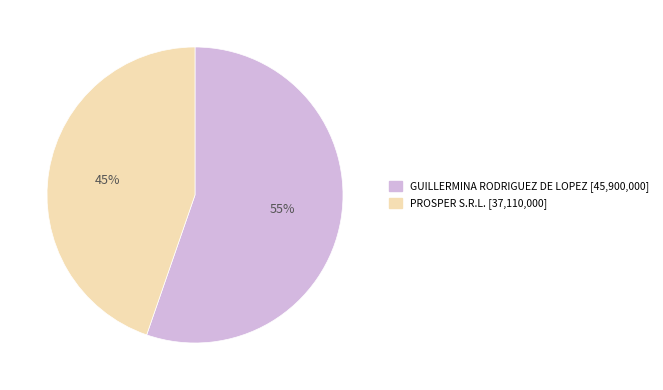

To the nearest percent, what is the average slice percentage?

50%